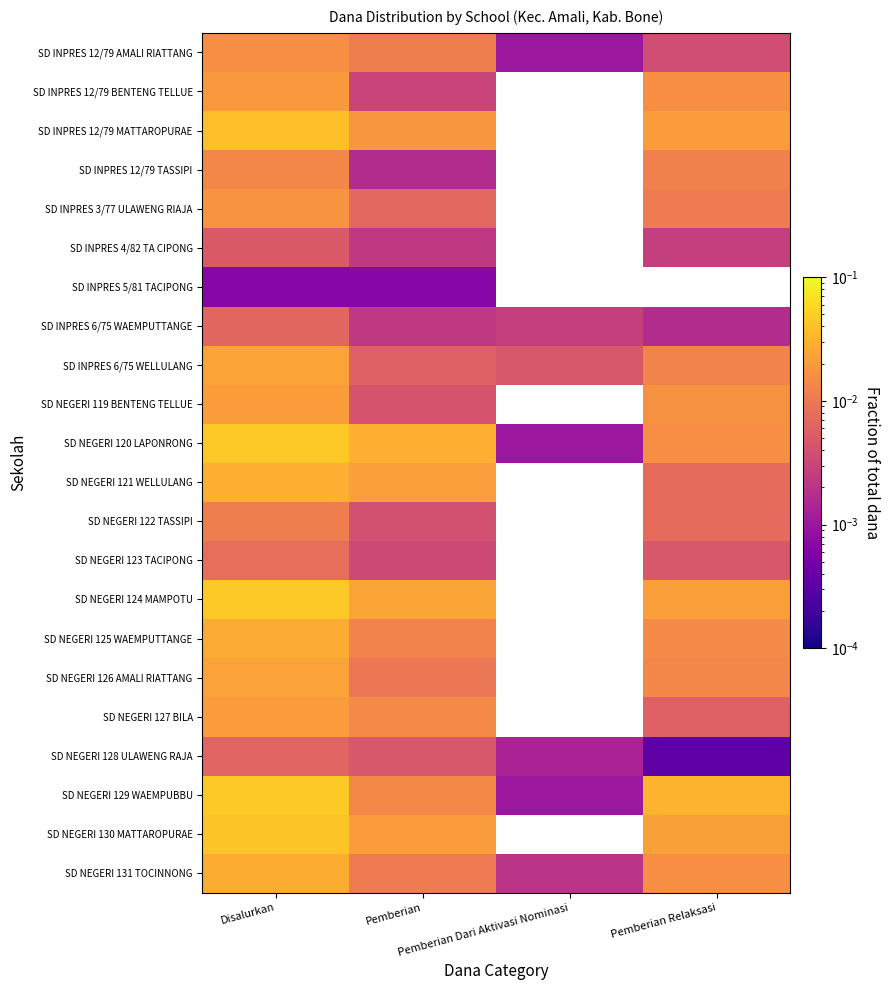

Reading right to left, extract all data points from this chart.

SD INPRES 12/79 AMALI RIATTANG: Pemberian Relaksasi=0.0	Pemberian Dari Aktivasi Nominasi=0.0	Pemberian=0.0	Disalurkan=0.0
SD INPRES 12/79 BENTENG TELLUE: Pemberian Relaksasi=0.0	Pemberian Dari Aktivasi Nominasi=0.0	Pemberian=0.0	Disalurkan=0.0
SD INPRES 12/79 MATTAROPURAE: Pemberian Relaksasi=0.0	Pemberian Dari Aktivasi Nominasi=0.0	Pemberian=0.0	Disalurkan=0.0
SD INPRES 12/79 TASSIPI: Pemberian Relaksasi=0.0	Pemberian Dari Aktivasi Nominasi=0.0	Pemberian=0.0	Disalurkan=0.0
SD INPRES 3/77 ULAWENG RIAJA: Pemberian Relaksasi=0.0	Pemberian Dari Aktivasi Nominasi=0.0	Pemberian=0.0	Disalurkan=0.0
SD INPRES 4/82 TA CIPONG: Pemberian Relaksasi=0.0	Pemberian Dari Aktivasi Nominasi=0.0	Pemberian=0.0	Disalurkan=0.0
SD INPRES 5/81 TACIPONG: Pemberian Relaksasi=0.0	Pemberian Dari Aktivasi Nominasi=0.0	Pemberian=0.0	Disalurkan=0.0
SD INPRES 6/75 WAEMPUTTANGE: Pemberian Relaksasi=0.0	Pemberian Dari Aktivasi Nominasi=0.0	Pemberian=0.0	Disalurkan=0.0
SD INPRES 6/75 WELLULANG: Pemberian Relaksasi=0.0	Pemberian Dari Aktivasi Nominasi=0.0	Pemberian=0.0	Disalurkan=0.0
SD NEGERI 119 BENTENG TELLUE: Pemberian Relaksasi=0.0	Pemberian Dari Aktivasi Nominasi=0.0	Pemberian=0.0	Disalurkan=0.0
SD NEGERI 120 LAPONRONG: Pemberian Relaksasi=0.0	Pemberian Dari Aktivasi Nominasi=0.0	Pemberian=0.0	Disalurkan=0.0
SD NEGERI 121 WELLULANG: Pemberian Relaksasi=0.0	Pemberian Dari Aktivasi Nominasi=0.0	Pemberian=0.0	Disalurkan=0.0
SD NEGERI 122 TASSIPI: Pemberian Relaksasi=0.0	Pemberian Dari Aktivasi Nominasi=0.0	Pemberian=0.0	Disalurkan=0.0
SD NEGERI 123 TACIPONG: Pemberian Relaksasi=0.0	Pemberian Dari Aktivasi Nominasi=0.0	Pemberian=0.0	Disalurkan=0.0
SD NEGERI 124 MAMPOTU: Pemberian Relaksasi=0.0	Pemberian Dari Aktivasi Nominasi=0.0	Pemberian=0.0	Disalurkan=0.0
SD NEGERI 125 WAEMPUTTANGE: Pemberian Relaksasi=0.0	Pemberian Dari Aktivasi Nominasi=0.0	Pemberian=0.0	Disalurkan=0.0
SD NEGERI 126 AMALI RIATTANG: Pemberian Relaksasi=0.0	Pemberian Dari Aktivasi Nominasi=0.0	Pemberian=0.0	Disalurkan=0.0
SD NEGERI 127 BILA: Pemberian Relaksasi=0.0	Pemberian Dari Aktivasi Nominasi=0.0	Pemberian=0.0	Disalurkan=0.0
SD NEGERI 128 ULAWENG RAJA: Pemberian Relaksasi=0.0	Pemberian Dari Aktivasi Nominasi=0.0	Pemberian=0.0	Disalurkan=0.0
SD NEGERI 129 WAEMPUBBU: Pemberian Relaksasi=0.0	Pemberian Dari Aktivasi Nominasi=0.0	Pemberian=0.0	Disalurkan=0.0
SD NEGERI 130 MATTAROPURAE: Pemberian Relaksasi=0.0	Pemberian Dari Aktivasi Nominasi=0.0	Pemberian=0.0	Disalurkan=0.0
SD NEGERI 131 TOCINNONG: Pemberian Relaksasi=0.0	Pemberian Dari Aktivasi Nominasi=0.0	Pemberian=0.0	Disalurkan=0.0